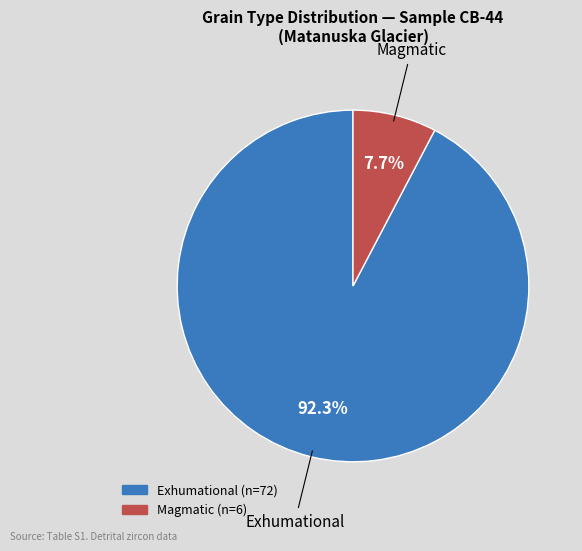

Which category accounts for the majority?

Exhumational